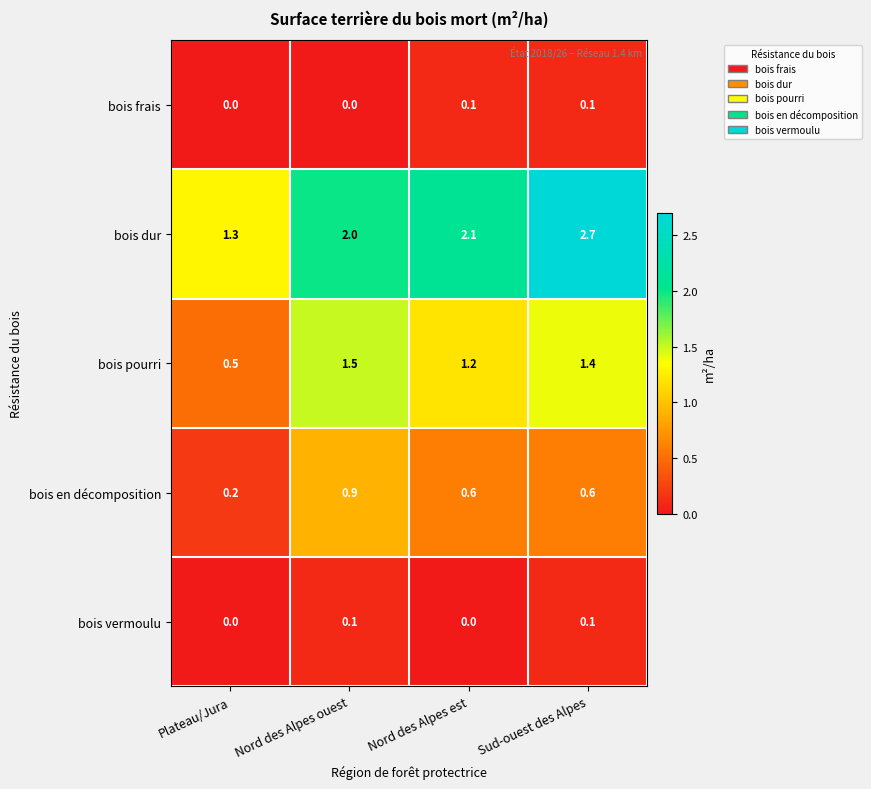

How many distinct data groups are displayed?

5